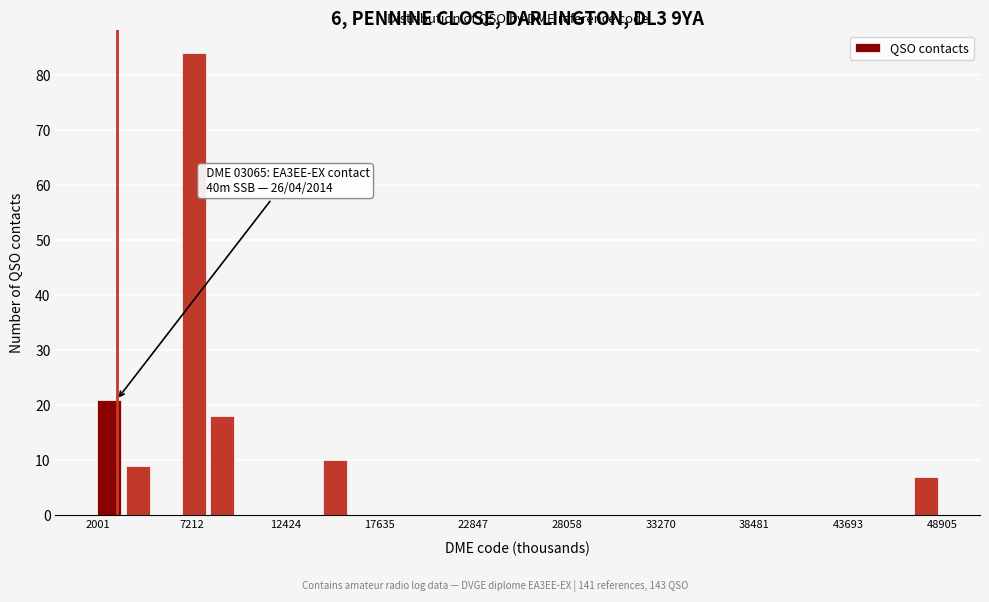

Around what value on the x-axis is the tallest bar? Give the approximate position of its centre, as read against the axis.

7000